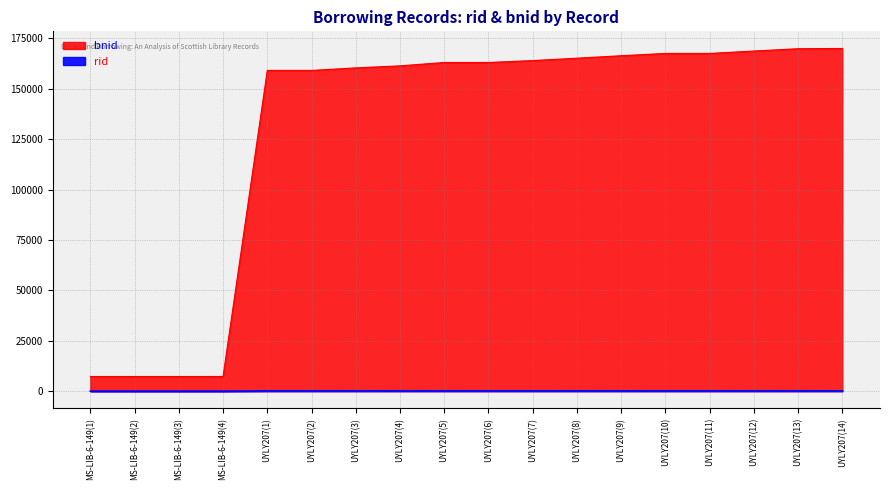

Reading left to right, extract all data points from this chart.

rid: MS-LIB-6-149(1)=3	MS-LIB-6-149(2)=3	MS-LIB-6-149(3)=3	MS-LIB-6-149(4)=3	UYLY207(1)=167	UYLY207(2)=167	UYLY207(3)=167	UYLY207(4)=167	UYLY207(5)=167	UYLY207(6)=167	UYLY207(7)=167	UYLY207(8)=167	UYLY207(9)=167	UYLY207(10)=167	UYLY207(11)=167	UYLY207(12)=167	UYLY207(13)=167	UYLY207(14)=167
bnid: MS-LIB-6-149(1)=7268	MS-LIB-6-149(2)=7266	MS-LIB-6-149(3)=7265	MS-LIB-6-149(4)=7267	UYLY207(1)=159105	UYLY207(2)=159108	UYLY207(3)=160371	UYLY207(4)=161379	UYLY207(5)=163050	UYLY207(6)=163053	UYLY207(7)=164001	UYLY207(8)=165186	UYLY207(9)=166401	UYLY207(10)=167541	UYLY207(11)=167538	UYLY207(12)=168735	UYLY207(13)=169887	UYLY207(14)=170004